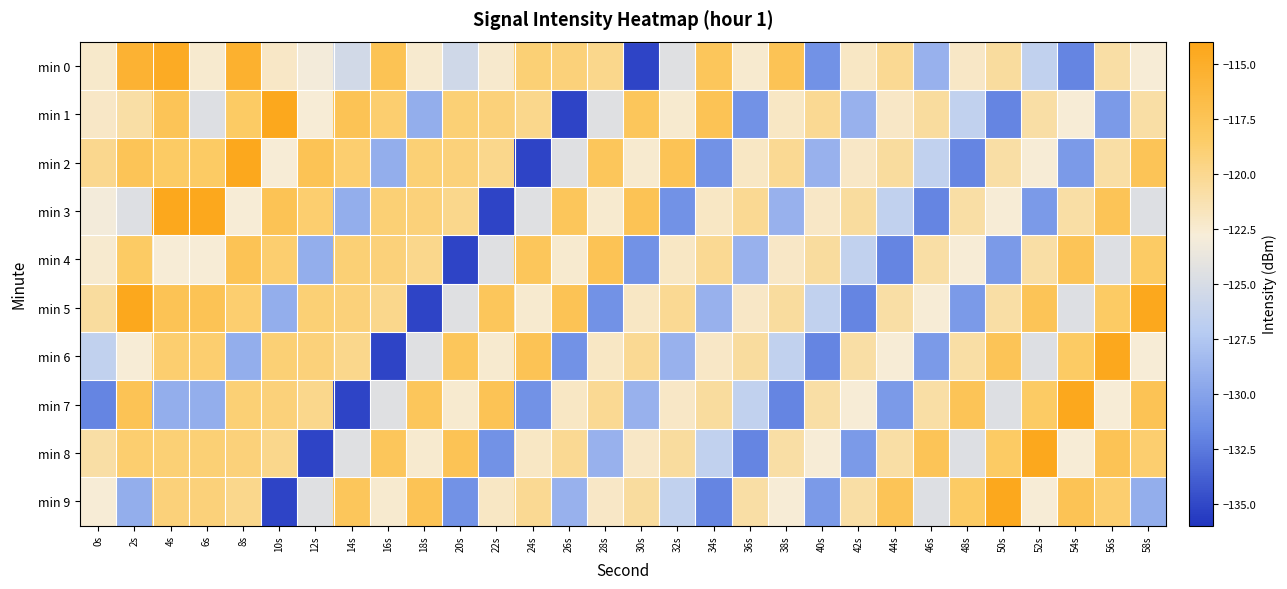

At which category is the sum across all series the highest?

4s